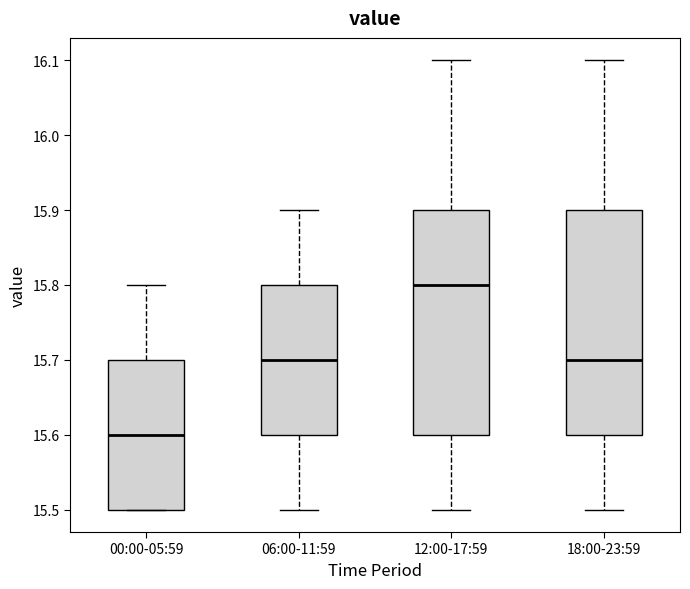

Reading left to right, read every box against the y-axis: the position of its median line, the range the box covers, and the ends of its whiskers. The values are not printed on the chart, so give them approximately, as read against the axis.

00:00-05:59: median 15.6, box 15.5 to 15.7, whiskers 15.5 to 15.8
06:00-11:59: median 15.7, box 15.6 to 15.8, whiskers 15.5 to 15.9
12:00-17:59: median 15.8, box 15.6 to 15.9, whiskers 15.5 to 16.1
18:00-23:59: median 15.7, box 15.6 to 15.9, whiskers 15.5 to 16.1